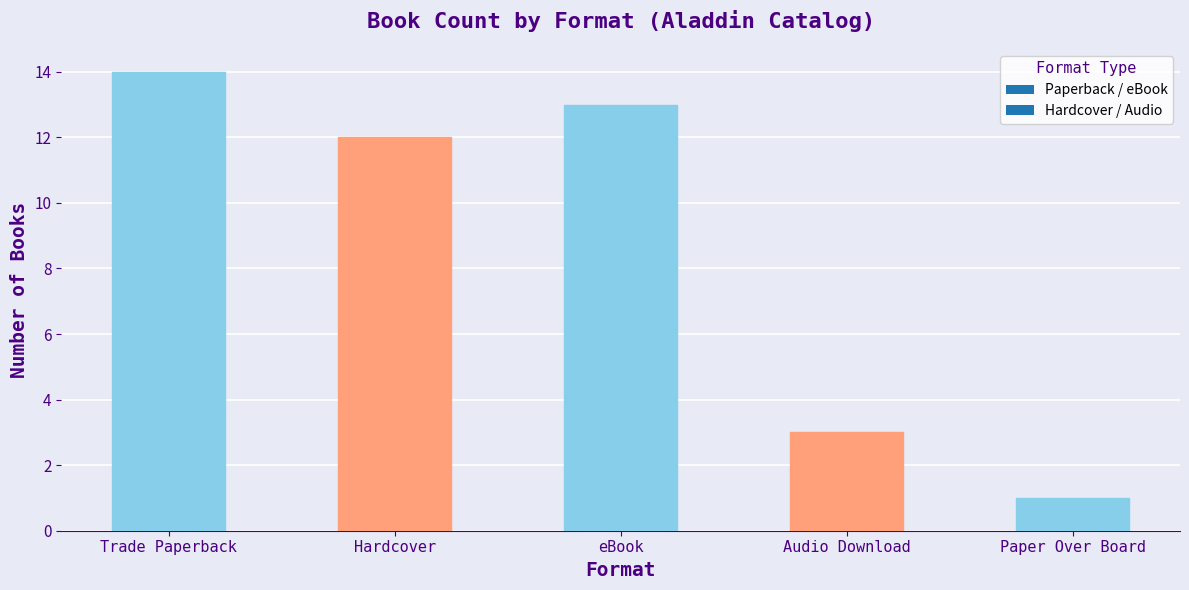

What is the change in value from Trade Paperback to Hardcover?

-2